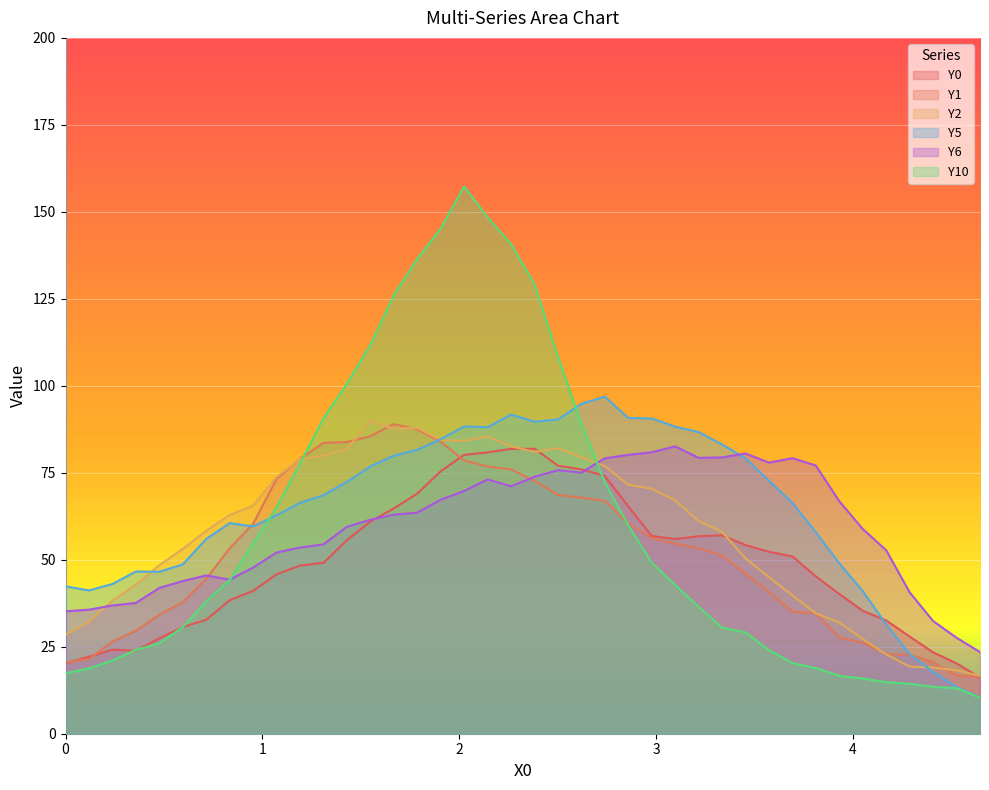

What are all the series names shown in the legend?

Y0, Y1, Y2, Y5, Y6, Y10